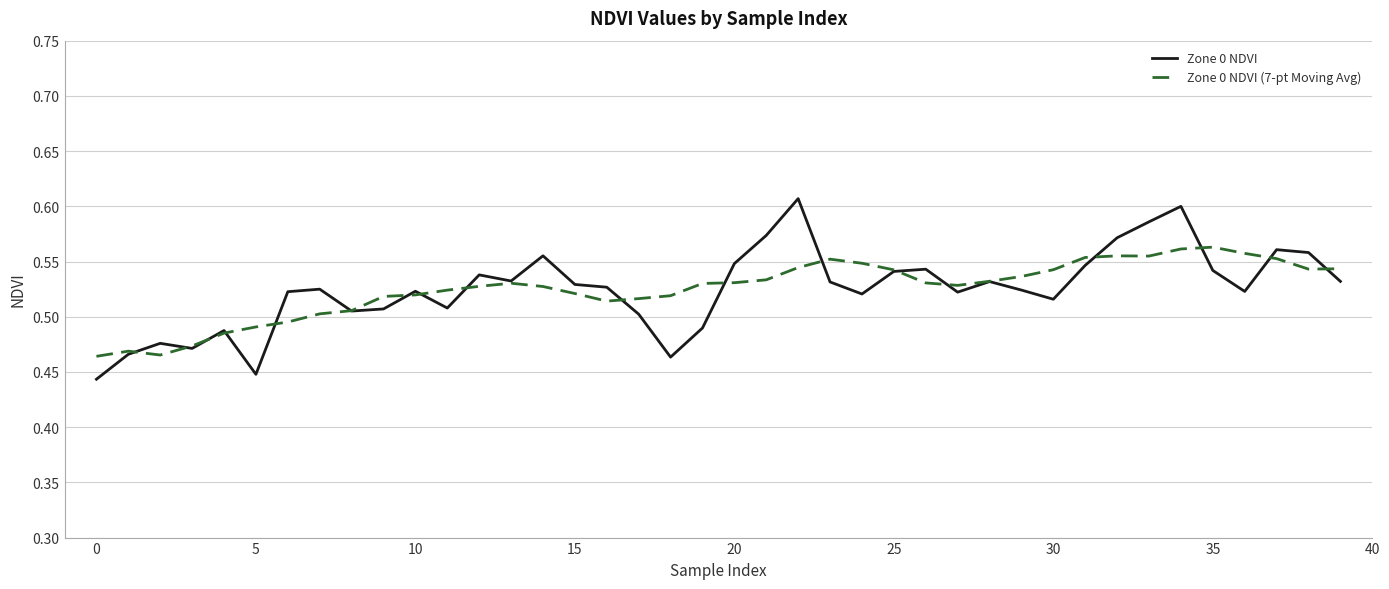

Which series ends up on top after the final intersection of Zone 0 NDVI (7-pt Moving Avg) and Zone 0 NDVI?

Zone 0 NDVI (7-pt Moving Avg)